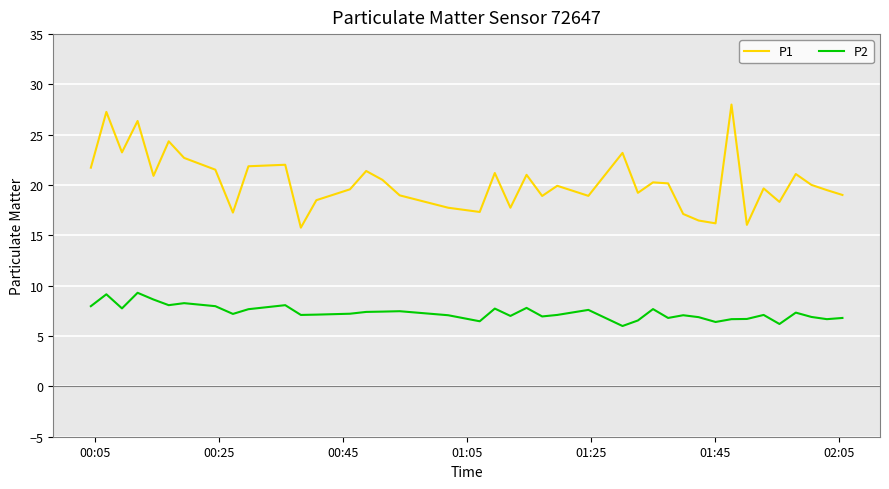

Which series has the largest total across all categories?

P1